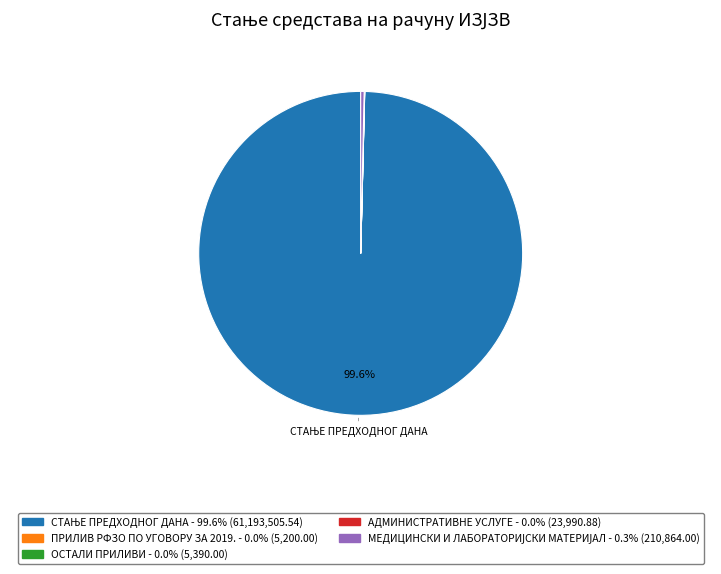

True or false: ПРИЛИВ РФЗО ПО УГОВОРУ ЗА 2019. accounts for 1% of the total.

False